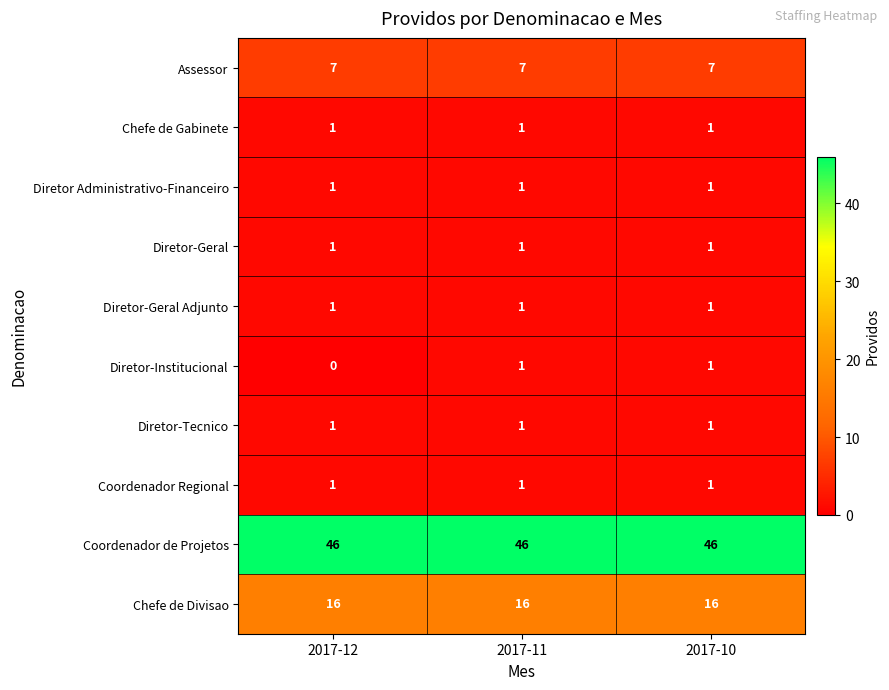

What is the sum of all Diretor-Geral values?

3